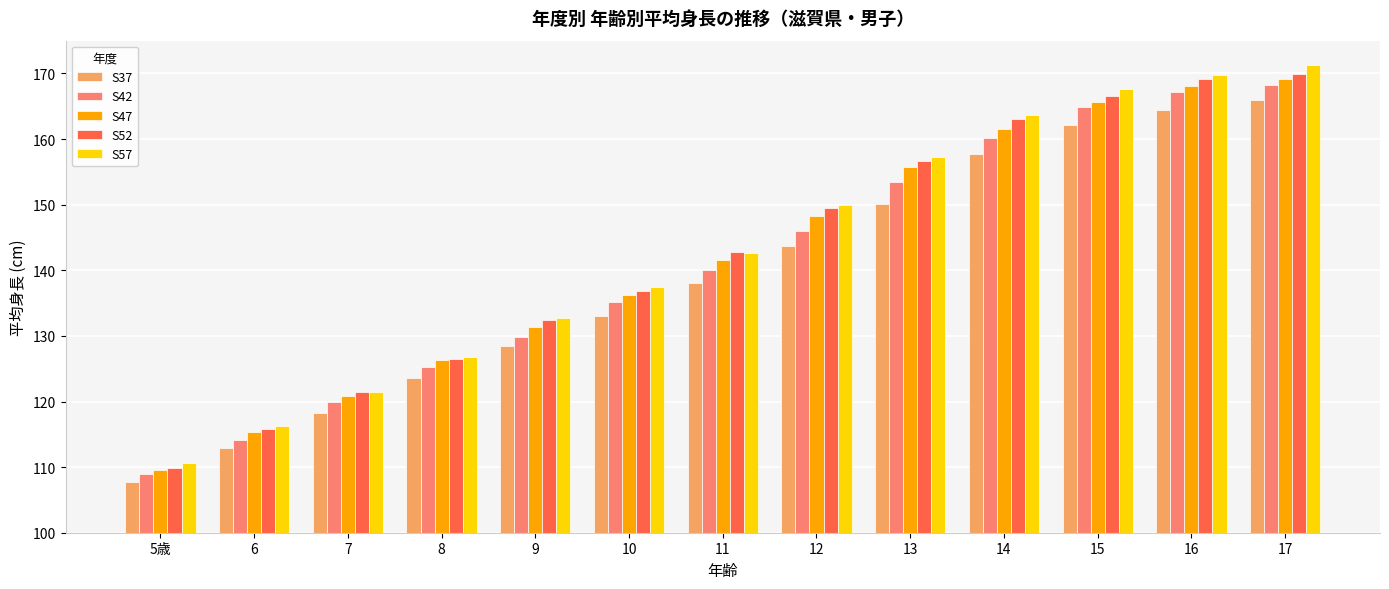

What is the minimum value for S37?

107.7